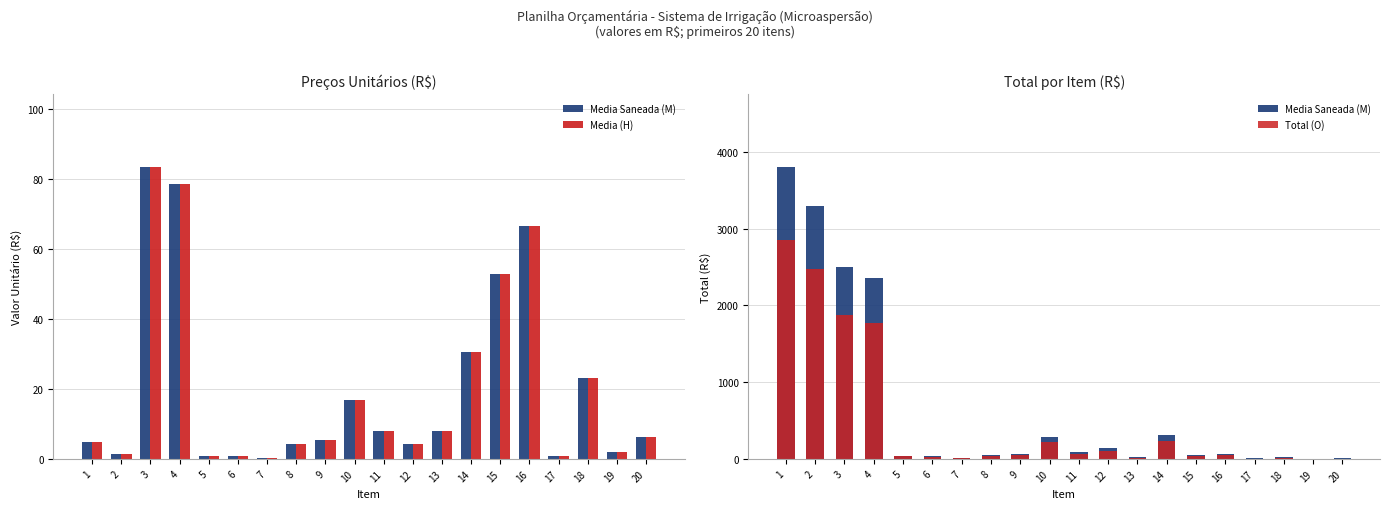

Reading left to right, transcribe all the data shown in this chart.

Media Saneada (M): 3800.0	3298.1	2498.4	2350.8	42.7	35.5	9.4	51.2	65.2	285.9	86.5	139.2	23.6	305.8	52.9	66.4	6.4	23.1	2.0	6.2
Media (H): 4.8	1.4	83.3	78.4	0.9	0.7	0.2	4.3	5.4	16.8	7.9	4.3	7.9	30.6	52.9	66.4	0.7	23.1	2.0	6.2
Total (O): 2850.0	2473.6	1873.8	1763.1	32.0	26.6	7.1	38.4	48.9	214.5	64.8	104.4	17.7	229.4	39.7	49.8	4.8	17.3	1.5	4.7